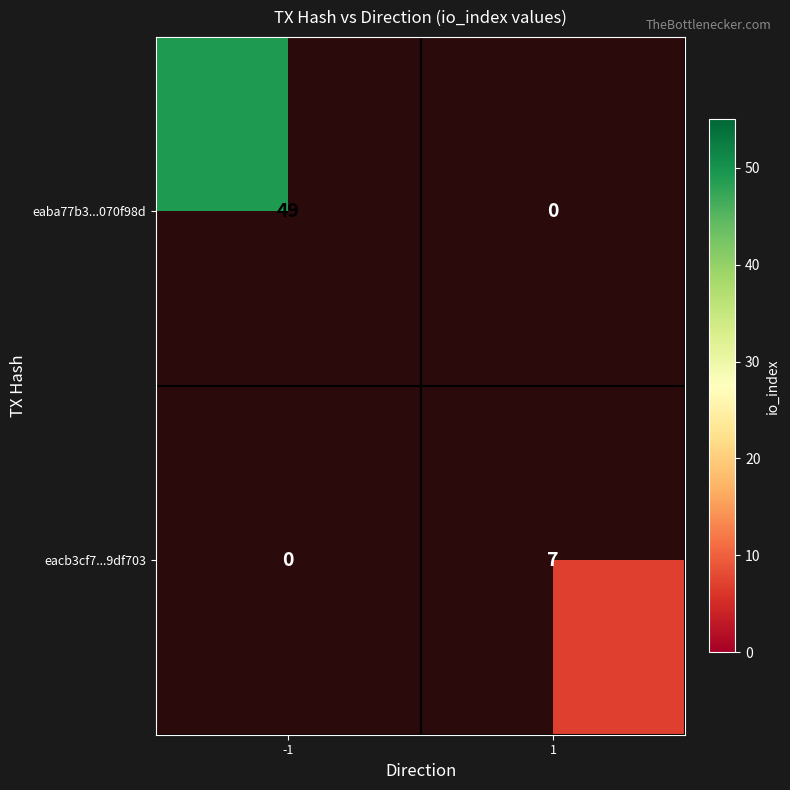

Which series has the largest range (max minus min)?

eaba77b3...070f98d